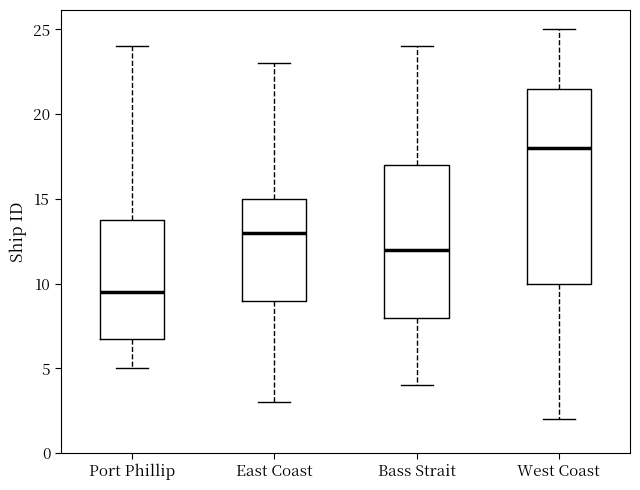

Where does the lower whisker of the box for Port Phillip end on the y-axis? The values are not printed on the chart, so give them approximately, as read against the axis.

5.0